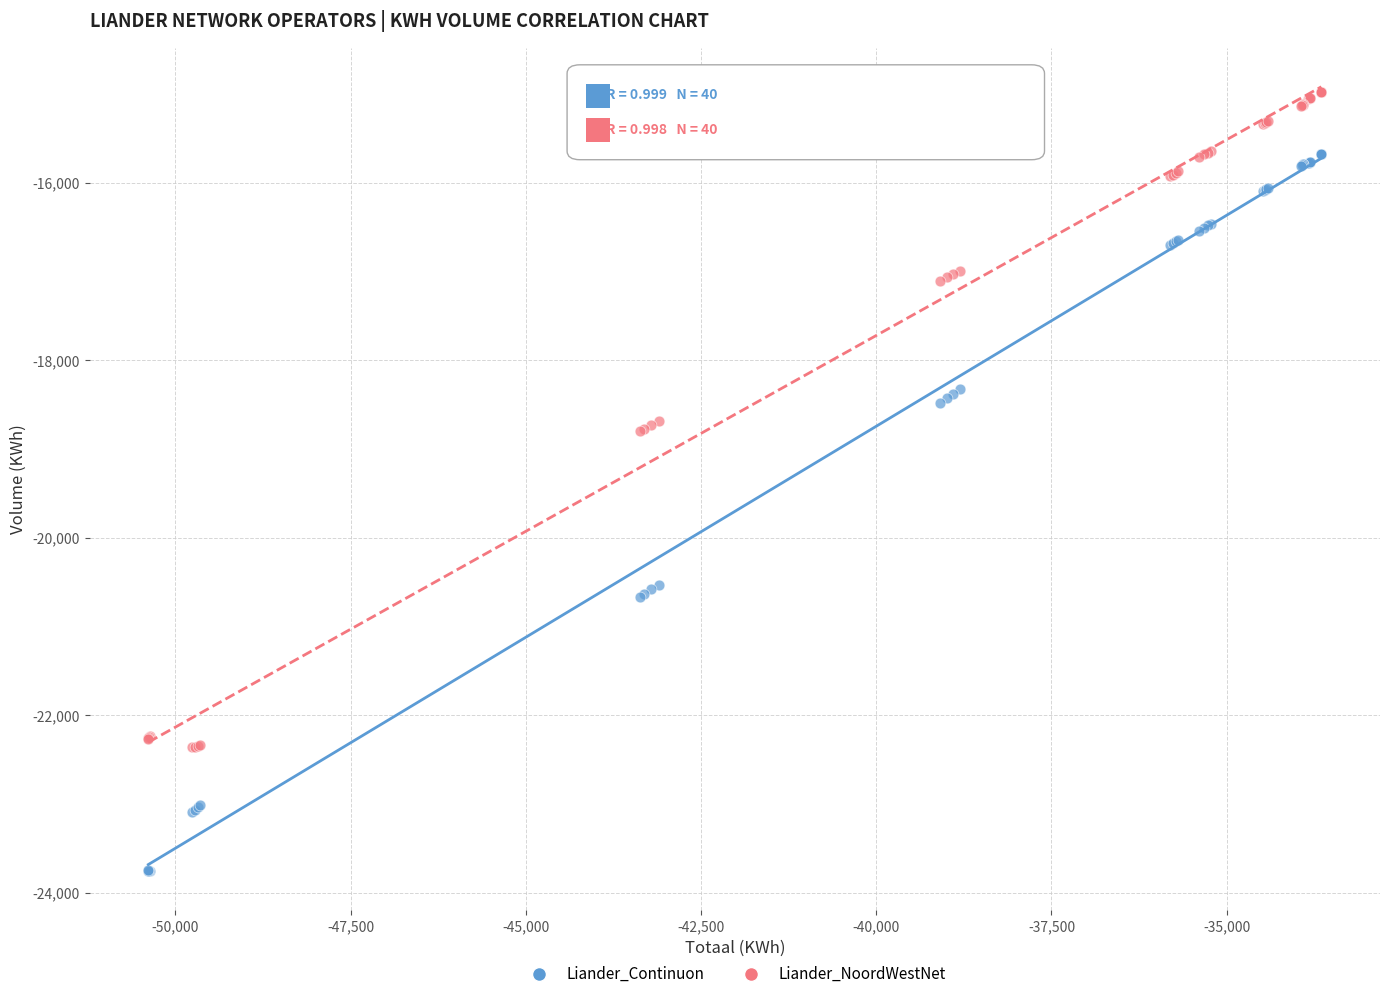

Which series contains the lowest Y value?

Liander_Continuon